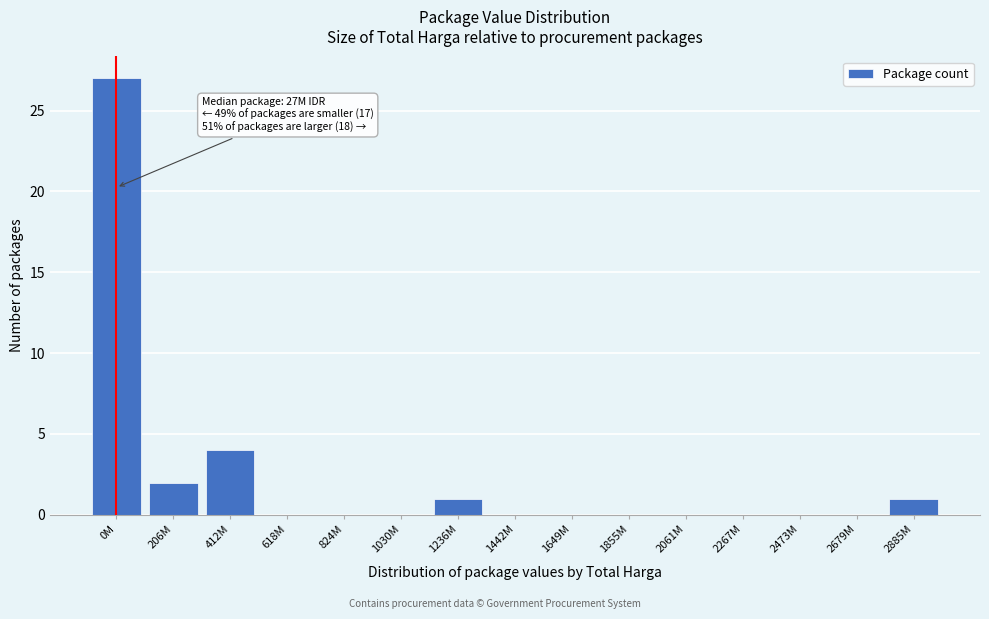

Reading left to right, list all the values displayed in this chart.

0M=27	206M=2	412M=4	618M=0	824M=0	1030M=0	1236M=1	1442M=0	1649M=0	1855M=0	2061M=0	2267M=0	2473M=0	2679M=0	2885M=1